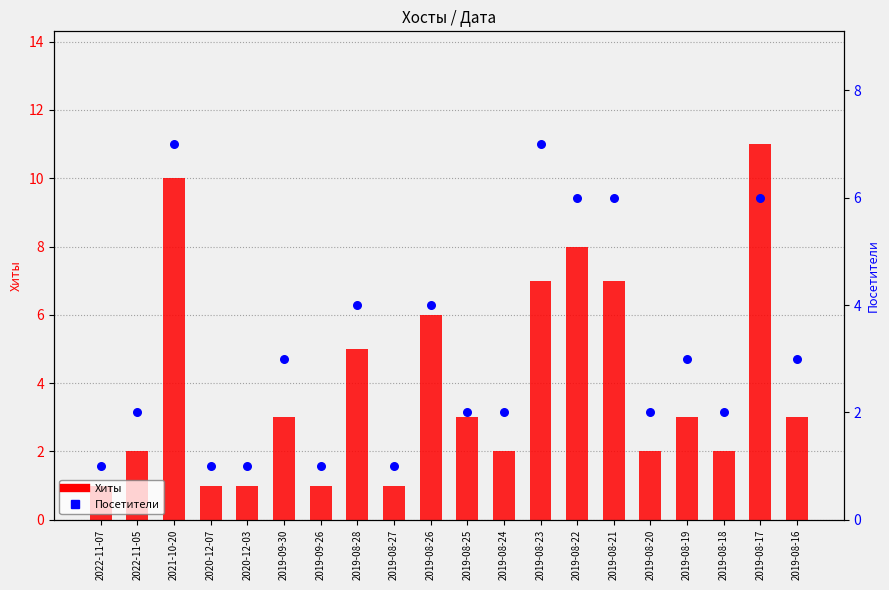

Which series reaches the maximum Y coordinate?

Хиты